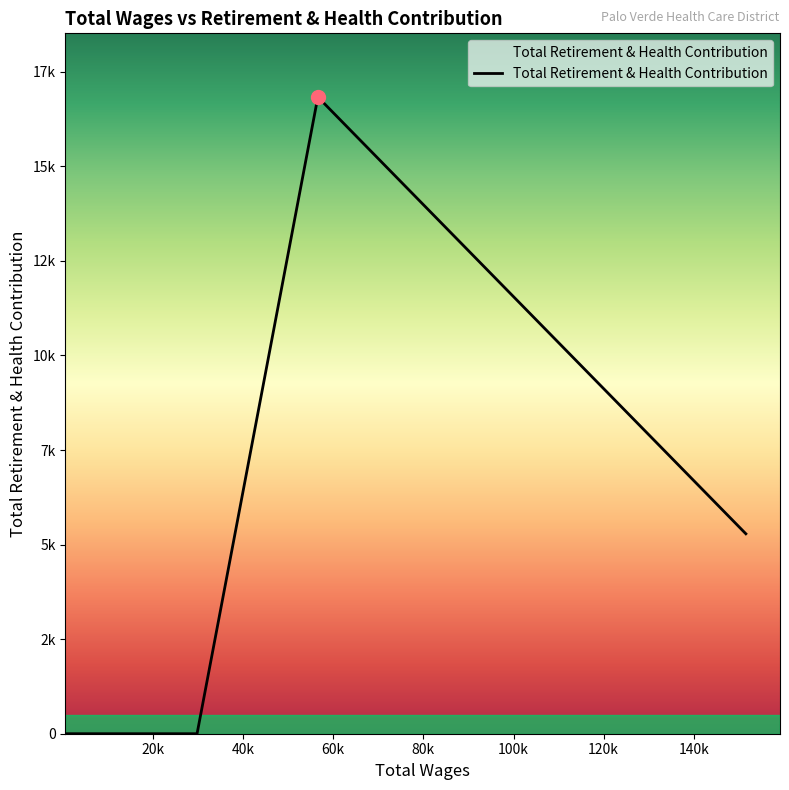

Does the chart have visible grid lines?

No